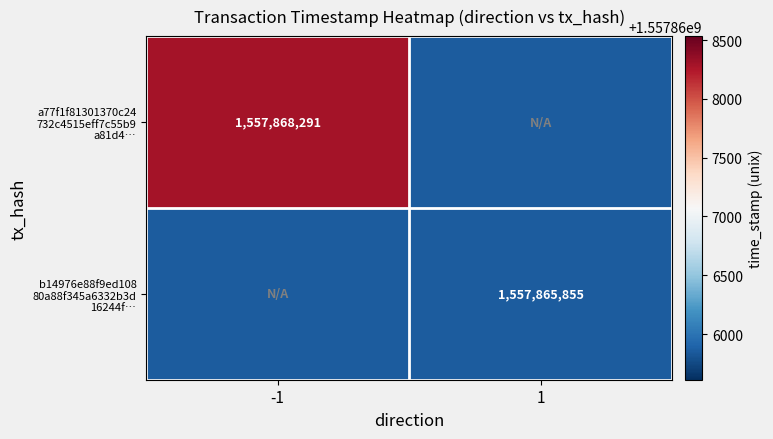

Where is a77f1f81301370c24 732c4515eff7c55b9 a81d4… nearest to the value 1557867073?

-1